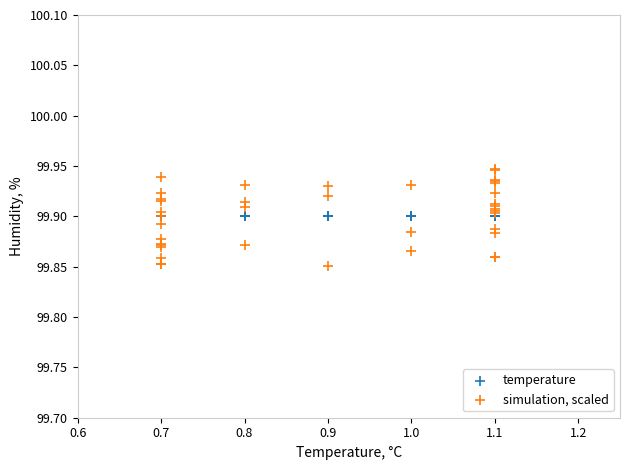

Which series reaches the maximum Y coordinate?

simulation, scaled